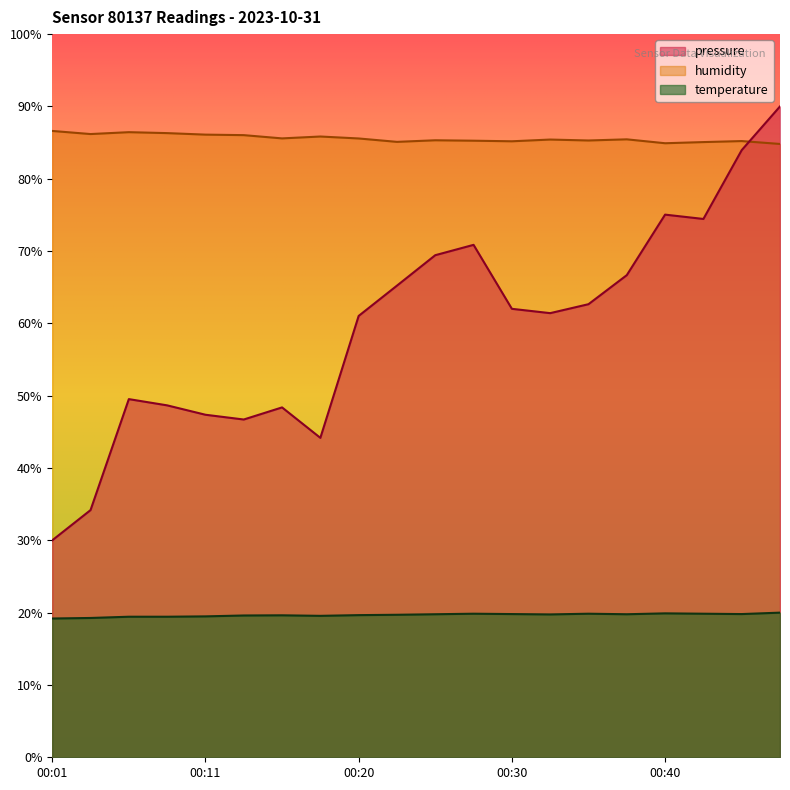

At how many categories does at least one series exceed 47?

20